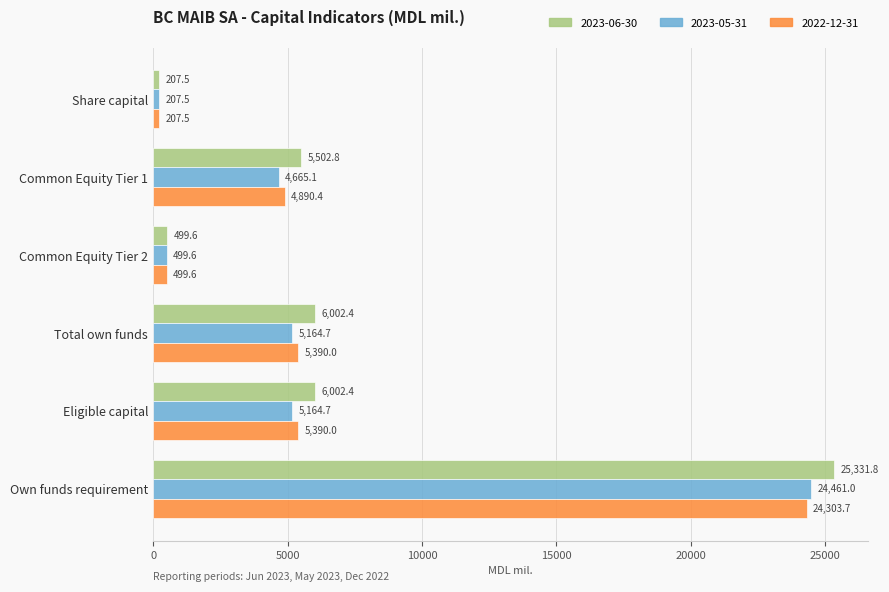

What are all the series names shown in the legend?

2023-06-30, 2023-05-31, 2022-12-31